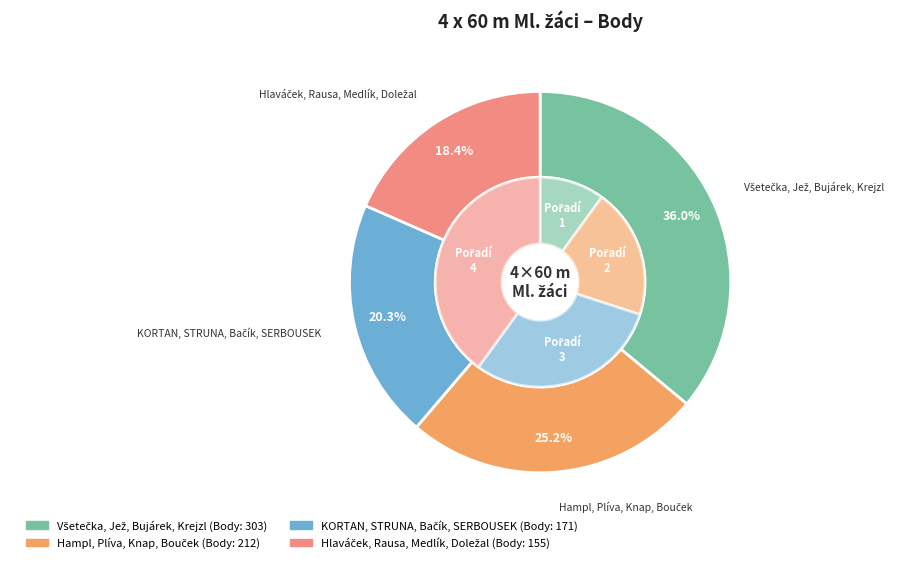

To the nearest percent, what portion does Hlaváček, Rausa, Medlík, Doležal represent?

18%